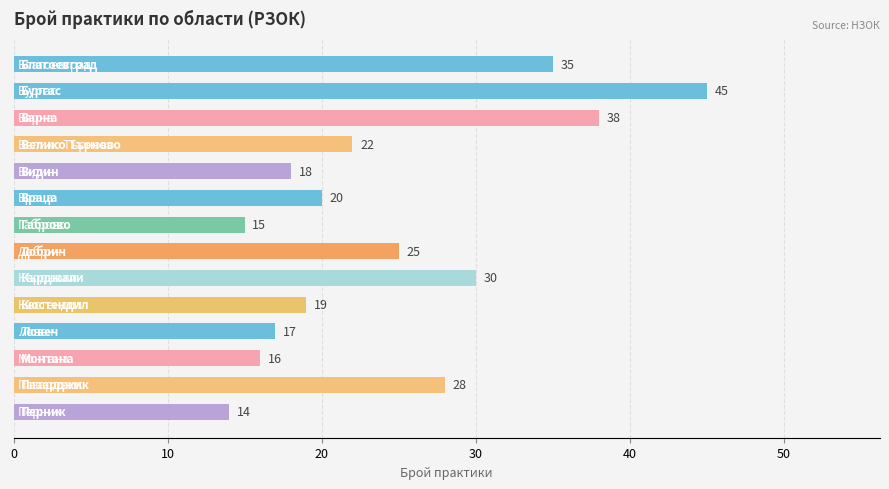

What is the maximum value shown in the chart?

45